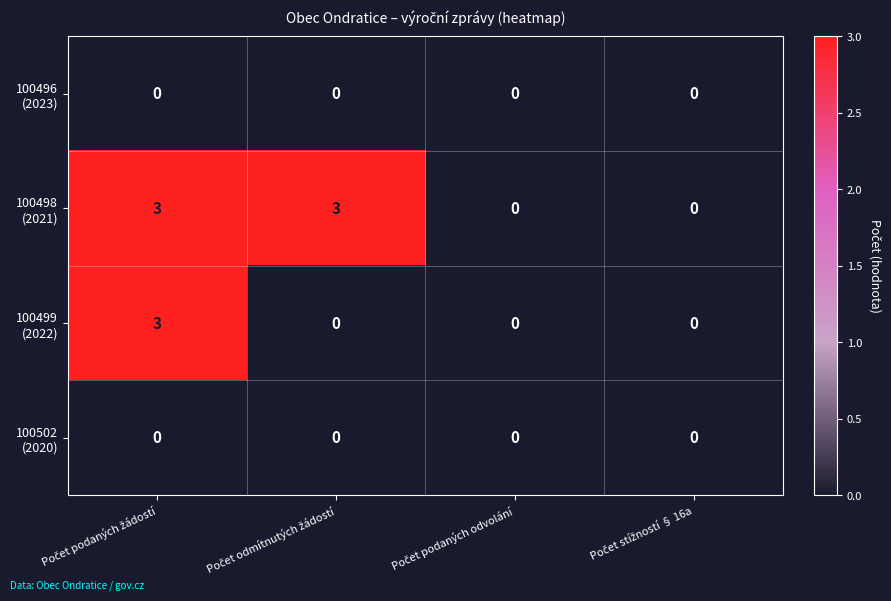

What is the maximum value shown in the chart?

3